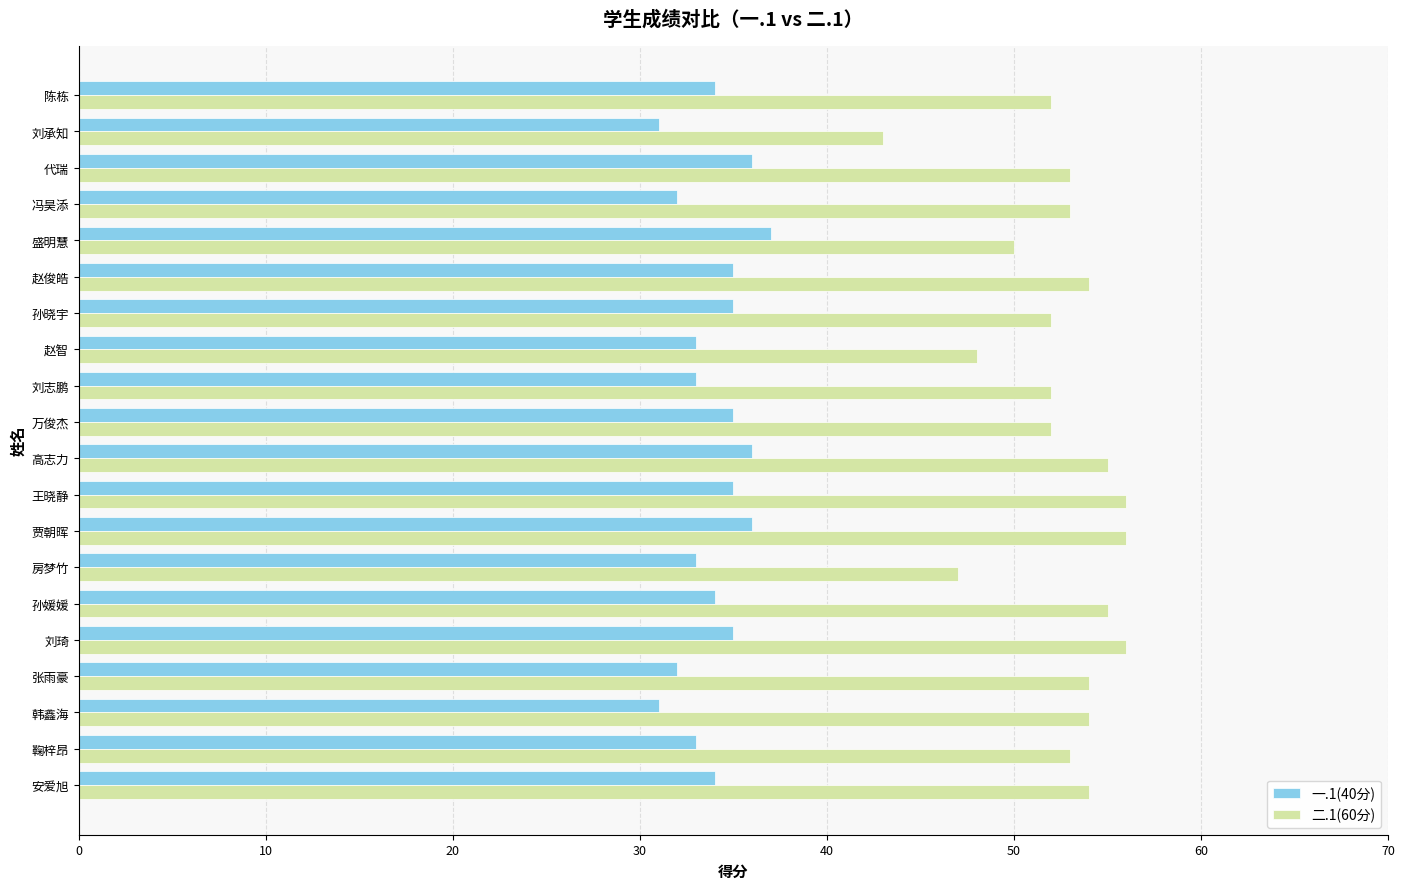

List the series in order of their overall mean, highest first.

二.1(60分), 一.1(40分)